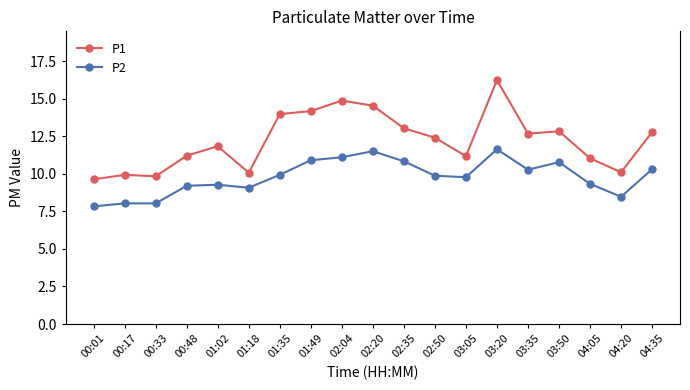

Which category has the highest value across all series?

03:20